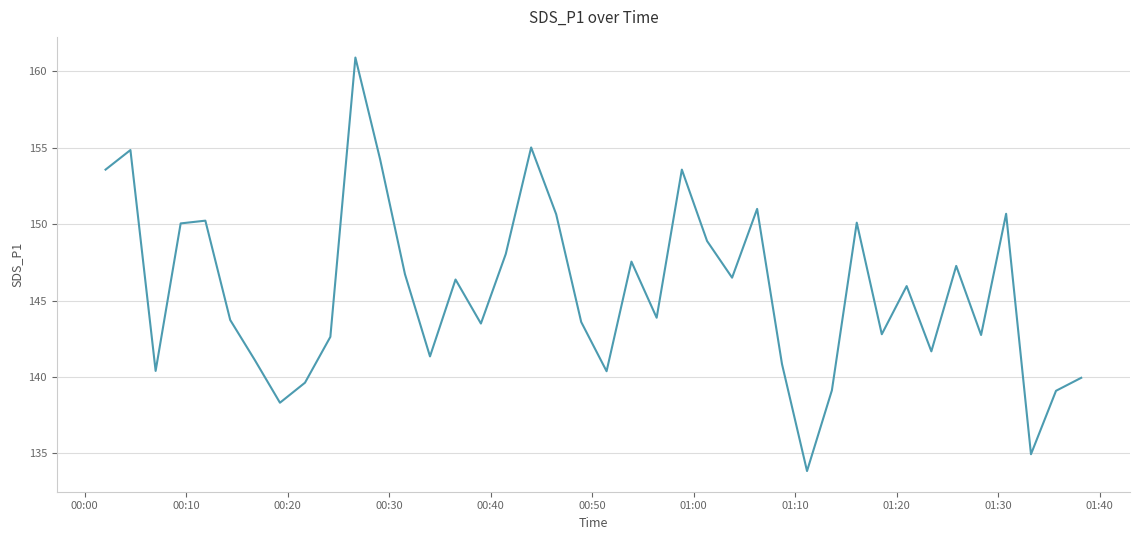

What is the greatest value displayed?

160.9